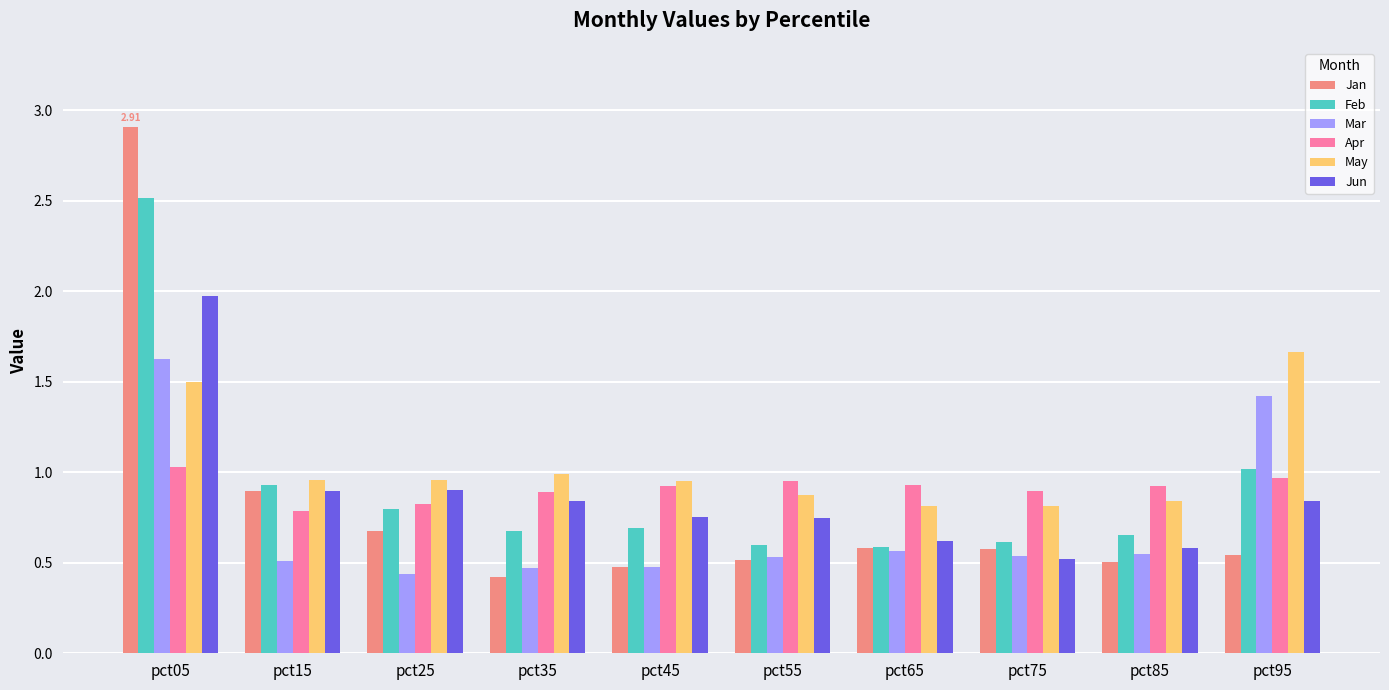

What is the total value across all series at pct25?

4.6